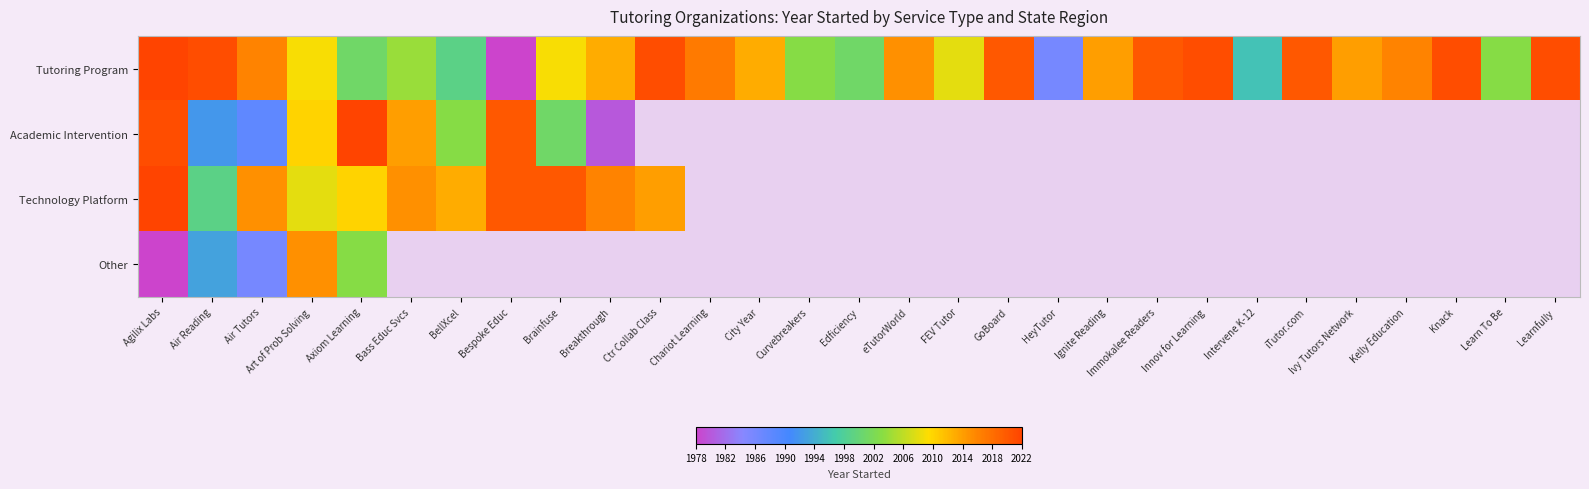

True or false: Tutoring Program has a value of 2014.0 at Ignite Reading.

True